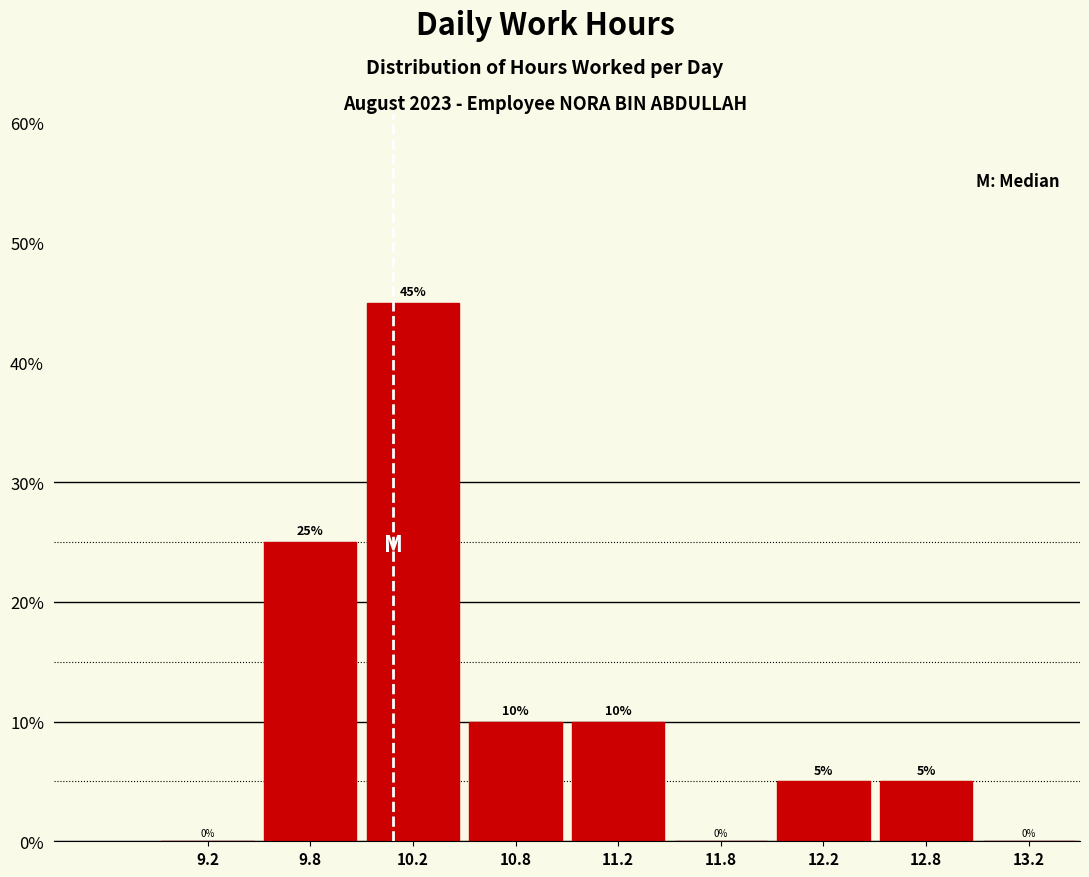

Reading left to right, transcribe this chart: for each bar, give the range it covers on the x-axis and its height.

9.0 to 9.5: 0
9.5 to 10.0: 25
10.0 to 10.5: 45
10.5 to 11.0: 10
11.0 to 11.5: 10
11.5 to 12.0: 0
12.0 to 12.5: 5
12.5 to 13.0: 5
13.0 to 13.5: 0